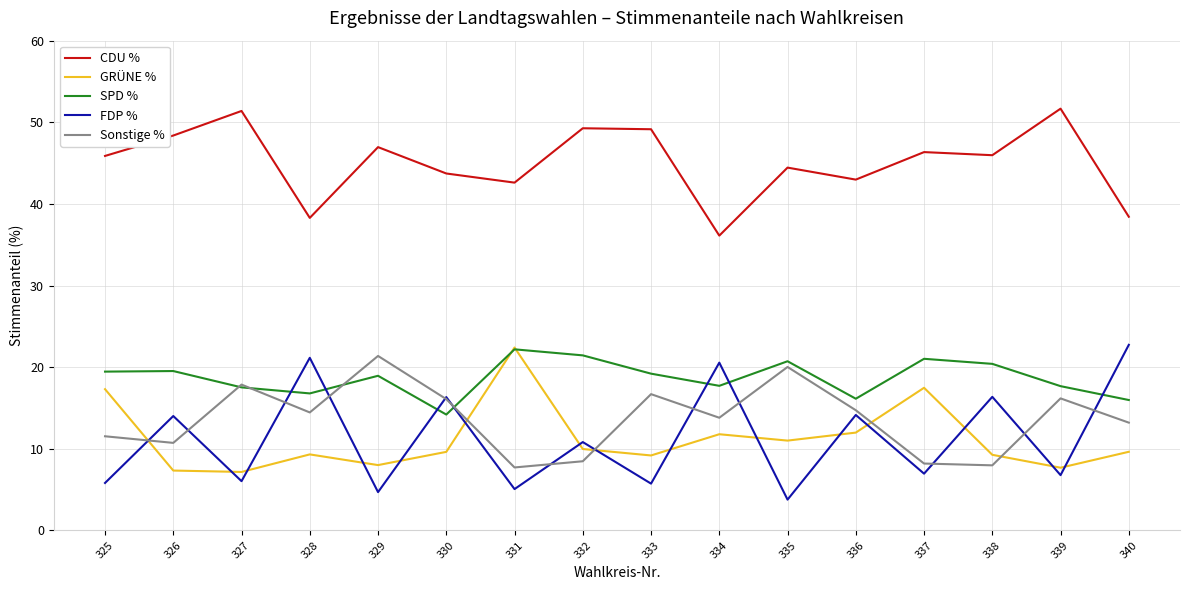

The CDU % series shows 36.1 at 334. True or false?

True